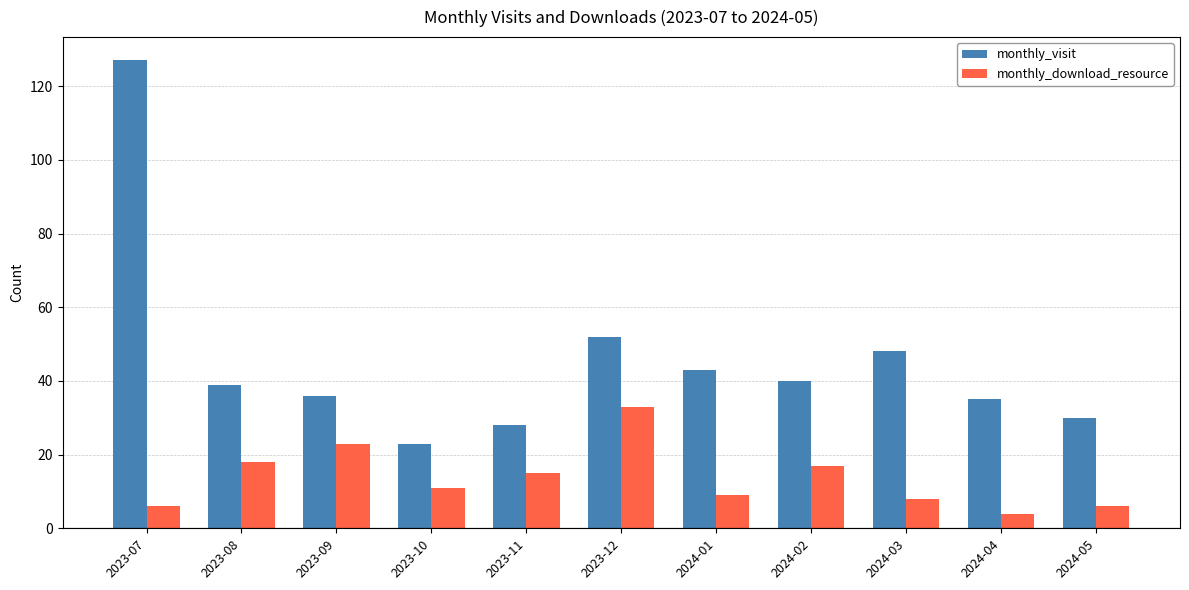

The monthly_visit series shows 17 at 2024-03. True or false?

False